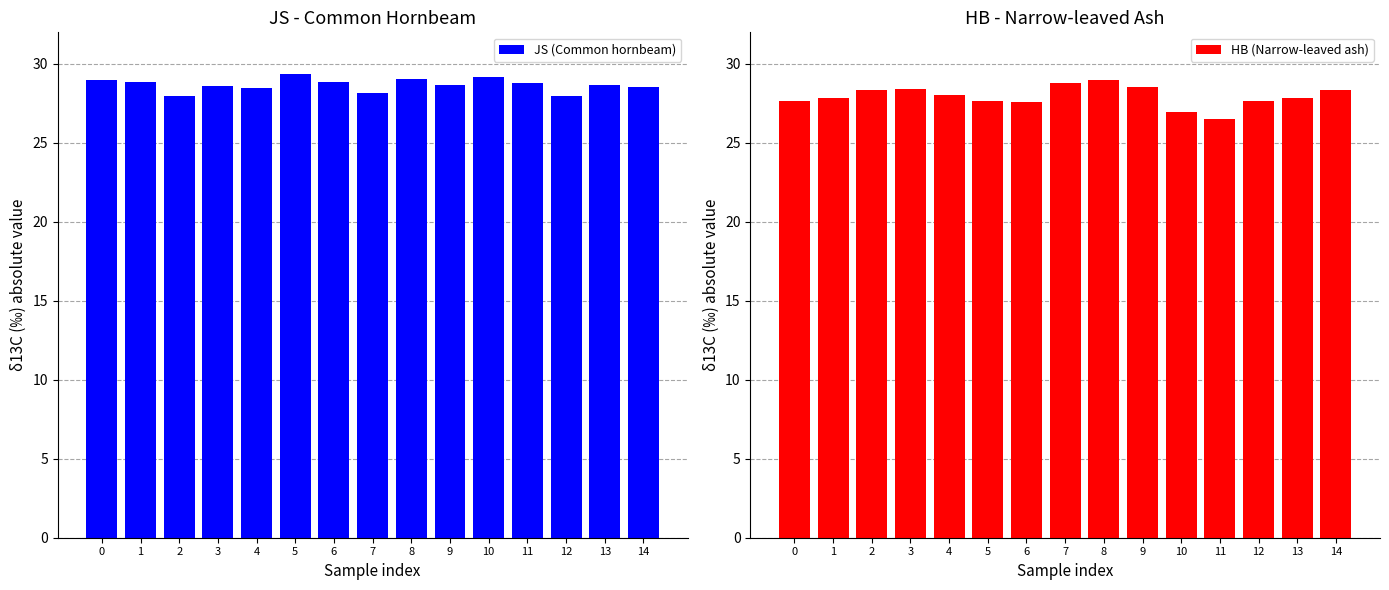

Between 8 and 10, which is larger?

10